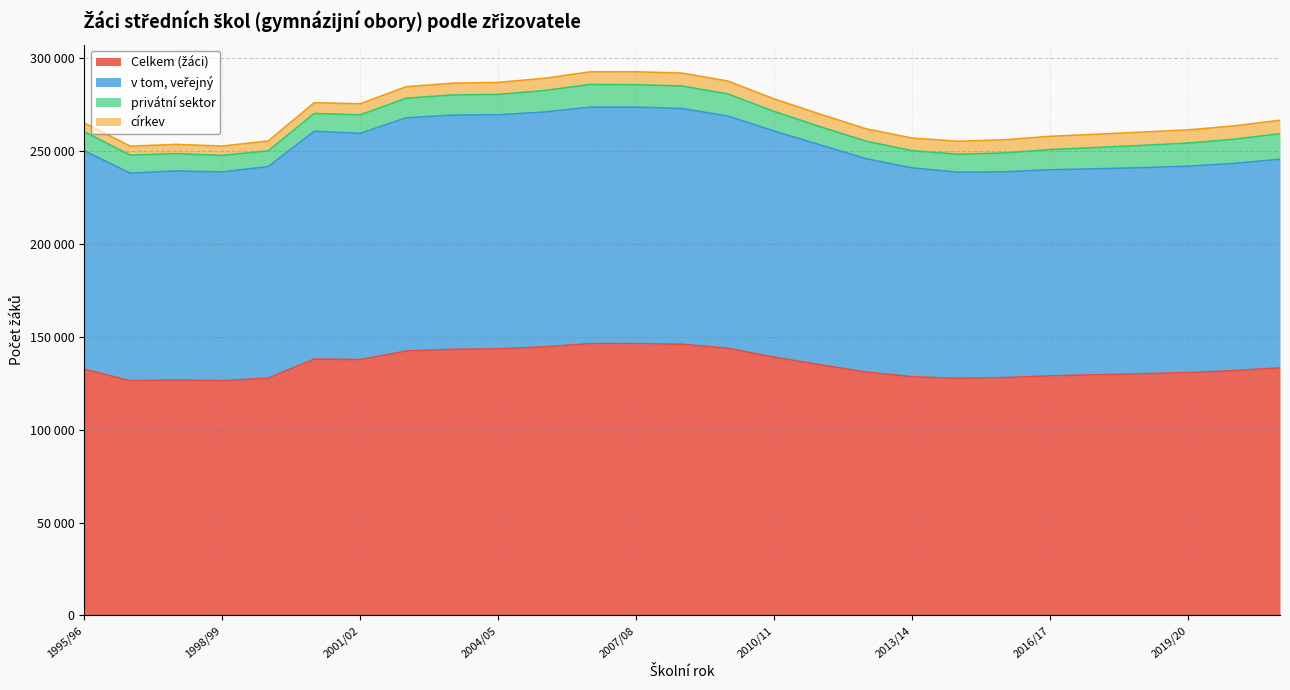

What is the label of the 23rd point from the left?

2017/18